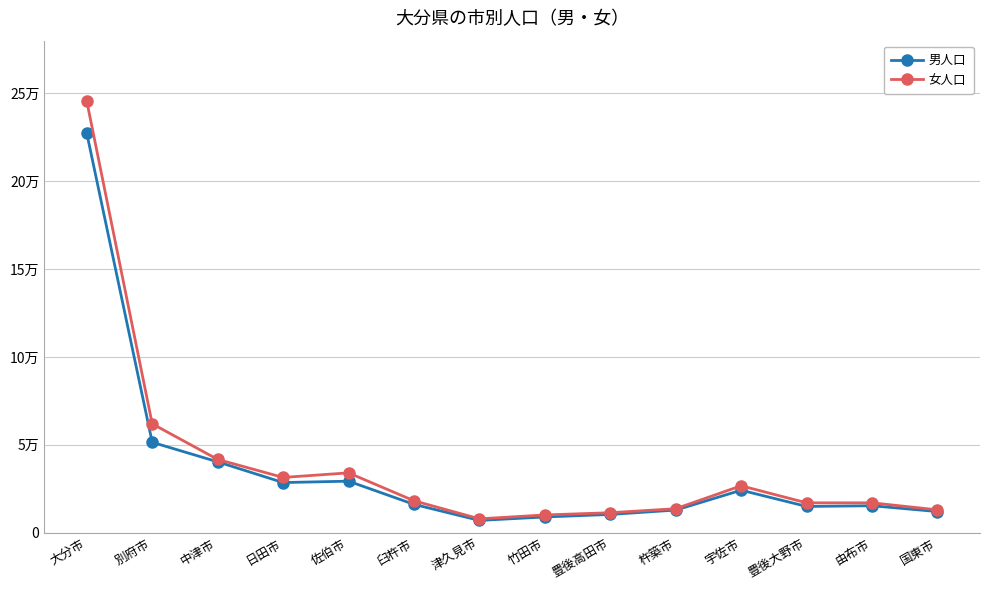

How many interior local valleys does the 男人口 series have?

3